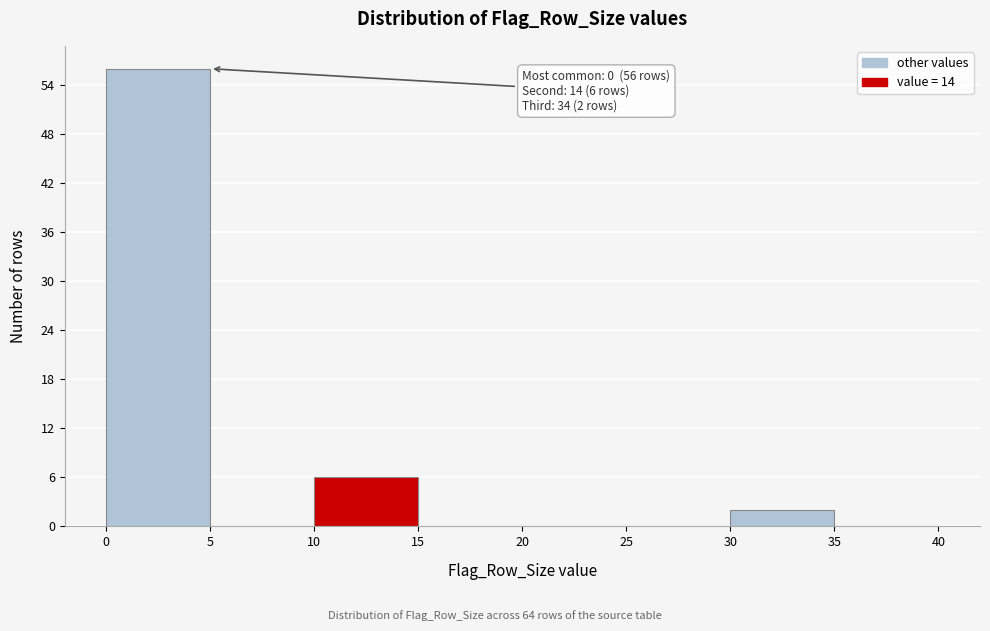

Over which range of the x-axis is the bar tallest?

0 to 5